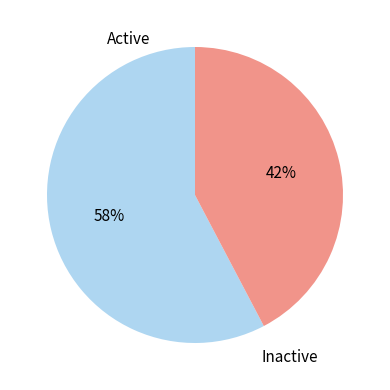

To the nearest percent, what is the combined percentage of Inactive and Active?

100%